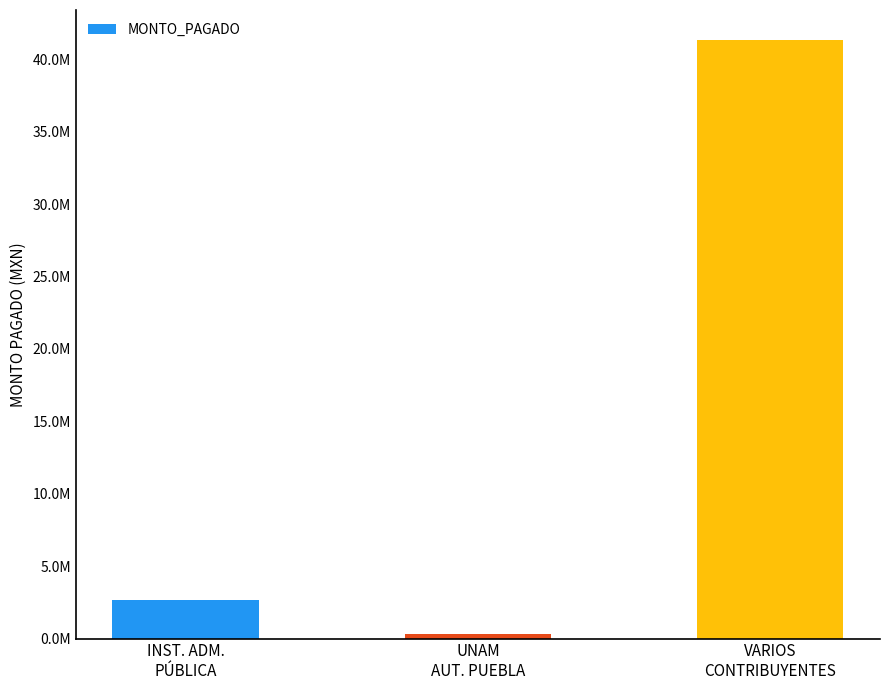

What is the maximum value shown in the chart?

41337990.0